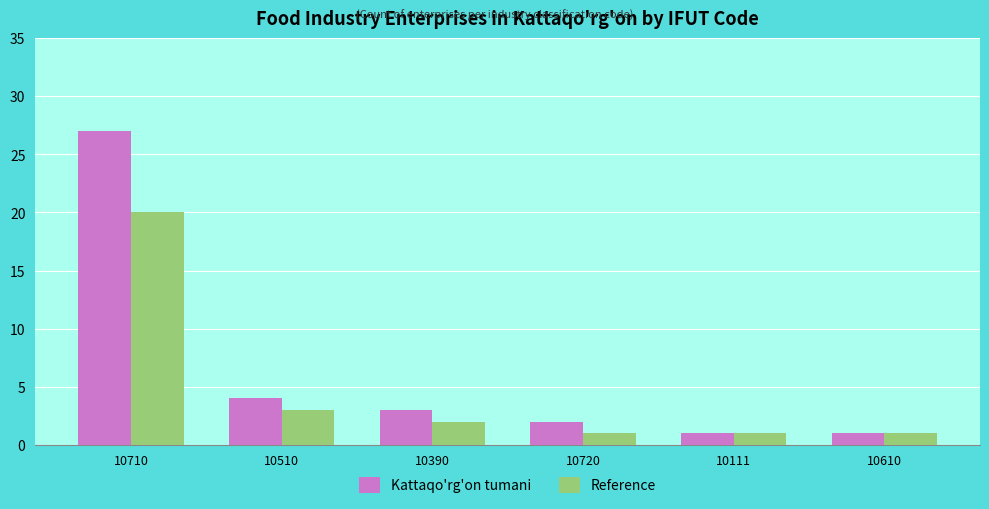

Reading left to right, transcribe all the data shown in this chart.

Kattaqo'rg'on tumani: 27	4	3	2	1	1
Reference: 20	3	2	1	1	1